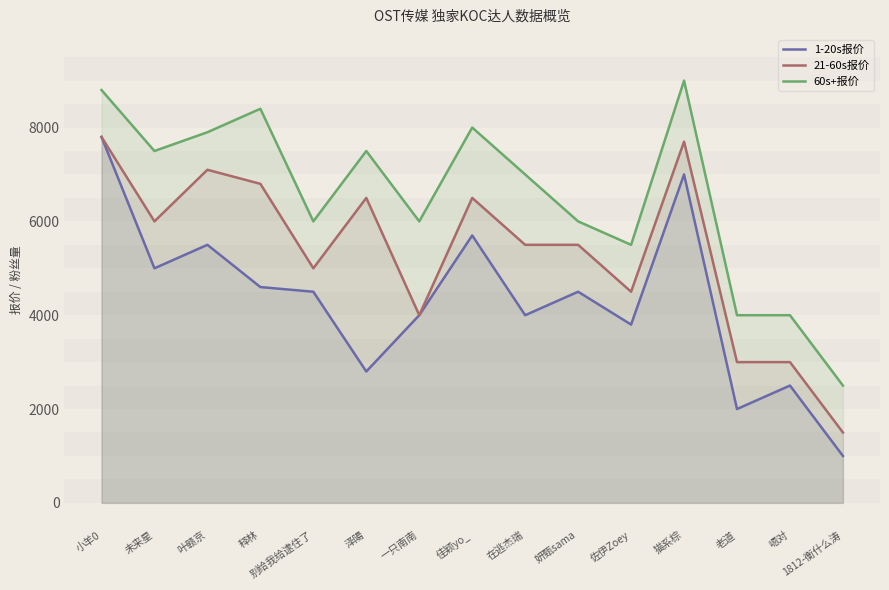

How many interior local peaks does the 60s+报价 series have?

4